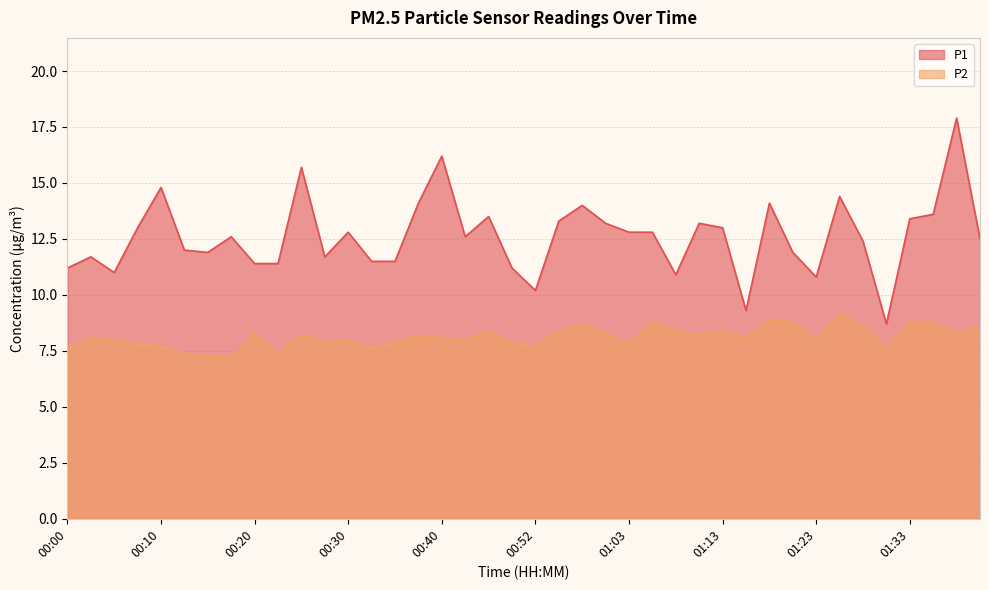

Reading left to right, list all the values displayed in this chart.

P1: 11.2	11.7	11.0	13.0	14.8	12.0	11.9	12.6	11.4	11.4	15.7	11.7	12.8	11.5	11.5	14.1	16.2	12.6	13.5	11.2	10.2	13.3	14.0	13.2	12.8	12.8	10.9	13.2	13.0	9.3	14.1	11.9	10.8	14.4	12.4	8.7	13.4	13.6	17.9	12.5
P2: 7.6	8.1	8.0	7.8	7.7	7.4	7.3	7.2	8.3	7.4	8.2	7.9	8.0	7.6	7.9	8.2	8.1	8.0	8.4	7.9	7.7	8.4	8.7	8.3	7.8	8.8	8.4	8.2	8.4	8.1	8.9	8.8	8.0	9.2	8.6	7.6	8.8	8.8	8.3	8.6